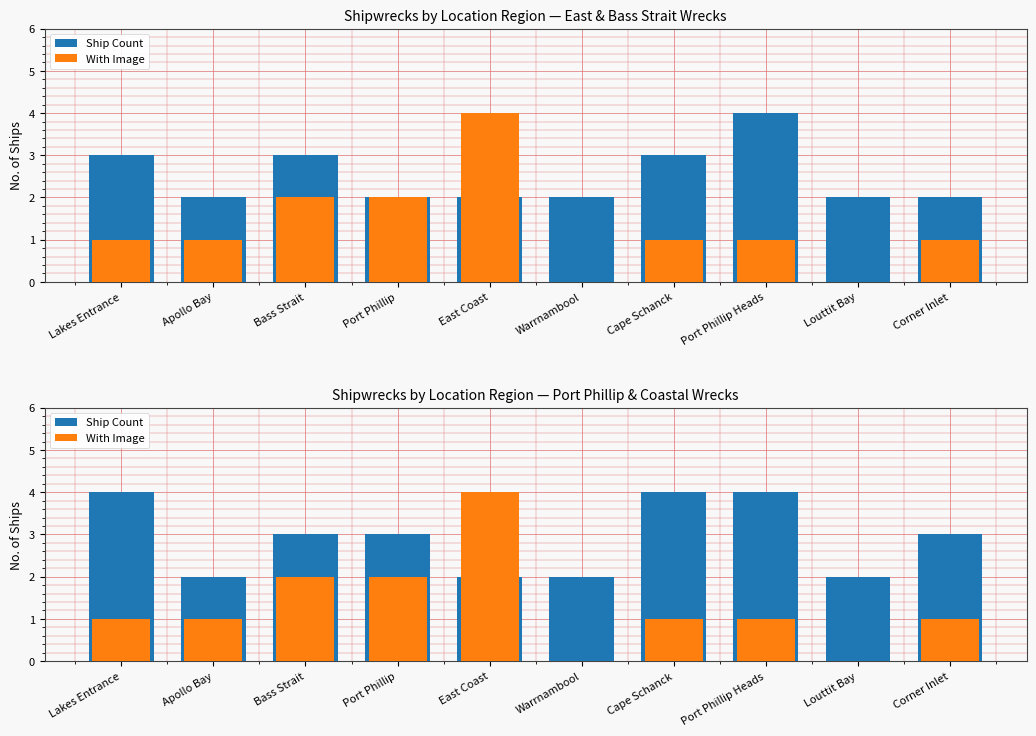

How many data points does each series have?

10